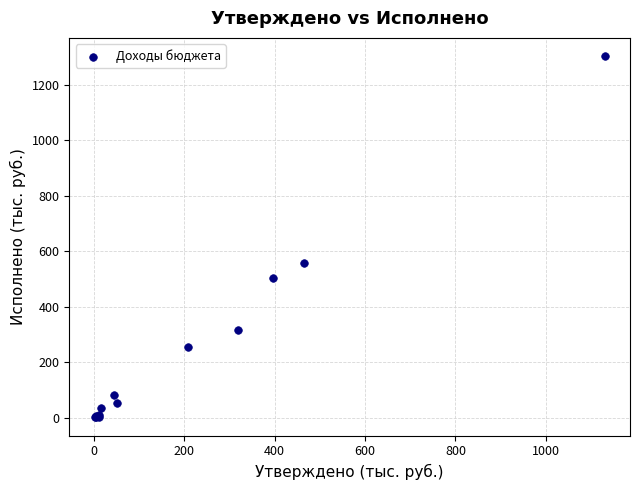

What Y value in the scatter plot is closest to 652?

556.8